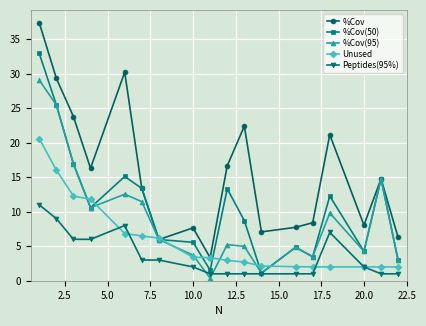

How many interior local peaks does the %Cov(95) series have?

5